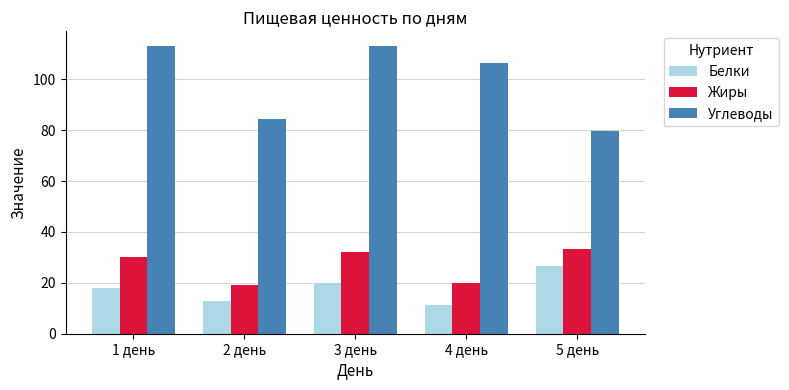

Is the value of Белки at 3 день greater than the value of Жиры at 2 день?

Yes